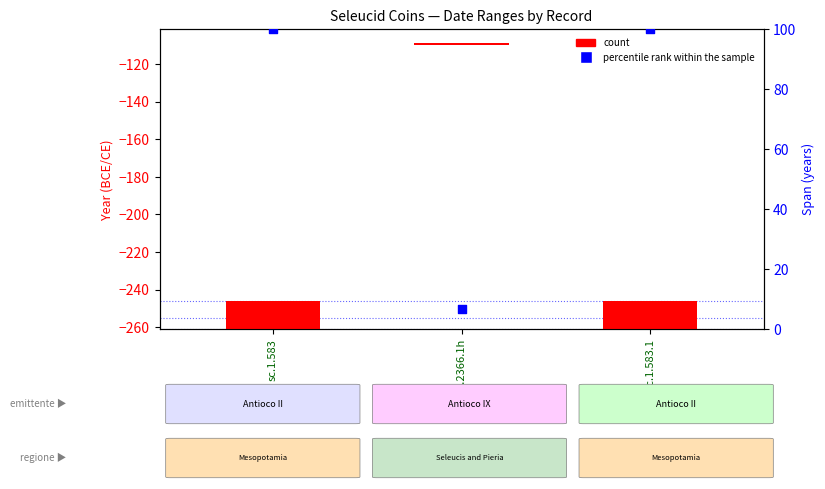

At which category is the sum across all series the highest?

sc.1.583